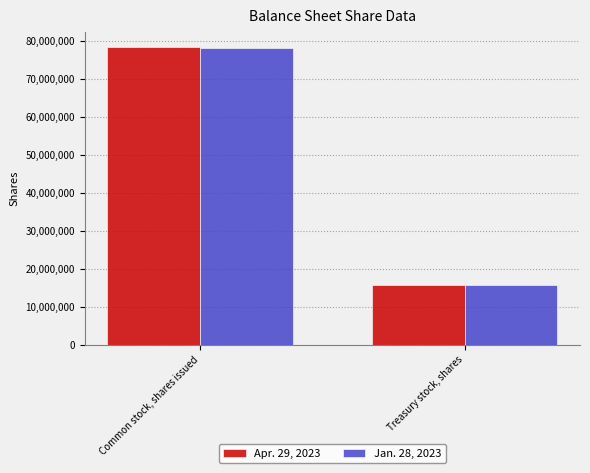

At which category is the sum across all series the highest?

Common stock, shares issued